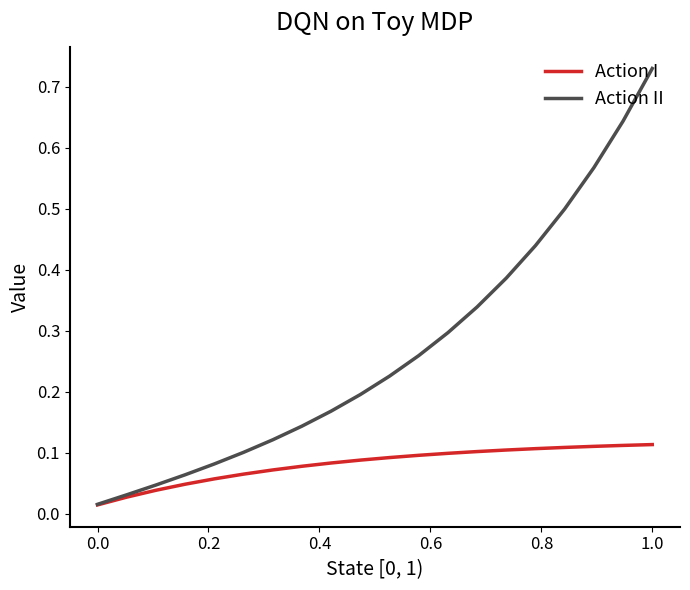

Which series has the largest total across all categories?

Action II